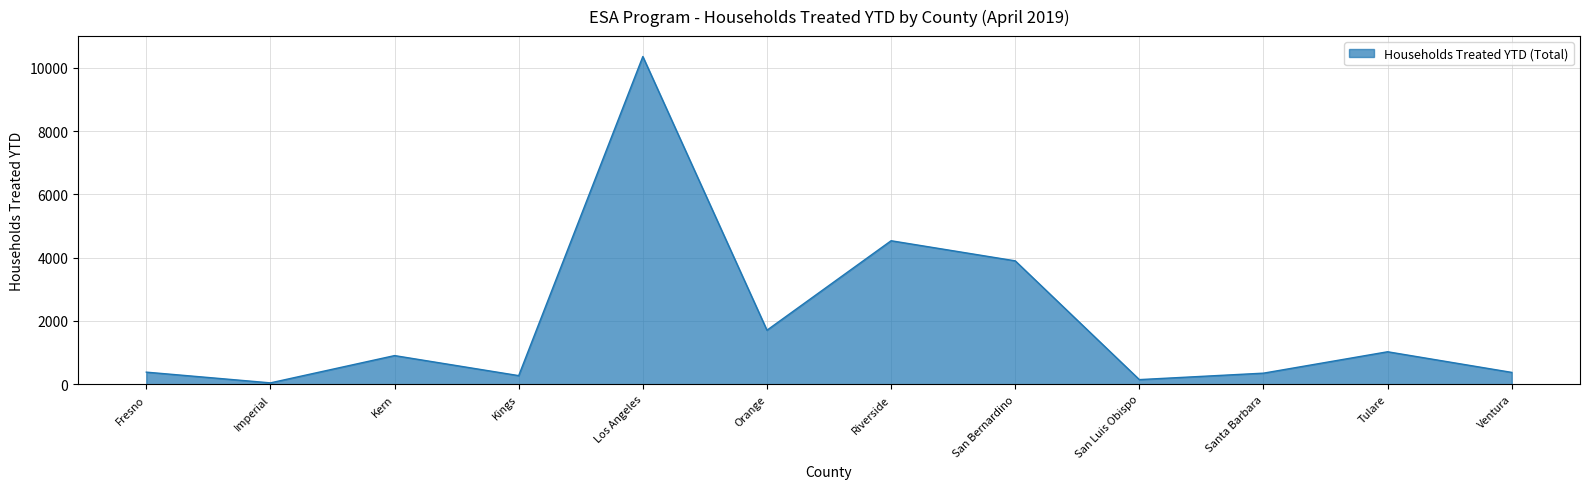

What is the sum of all values?

23993